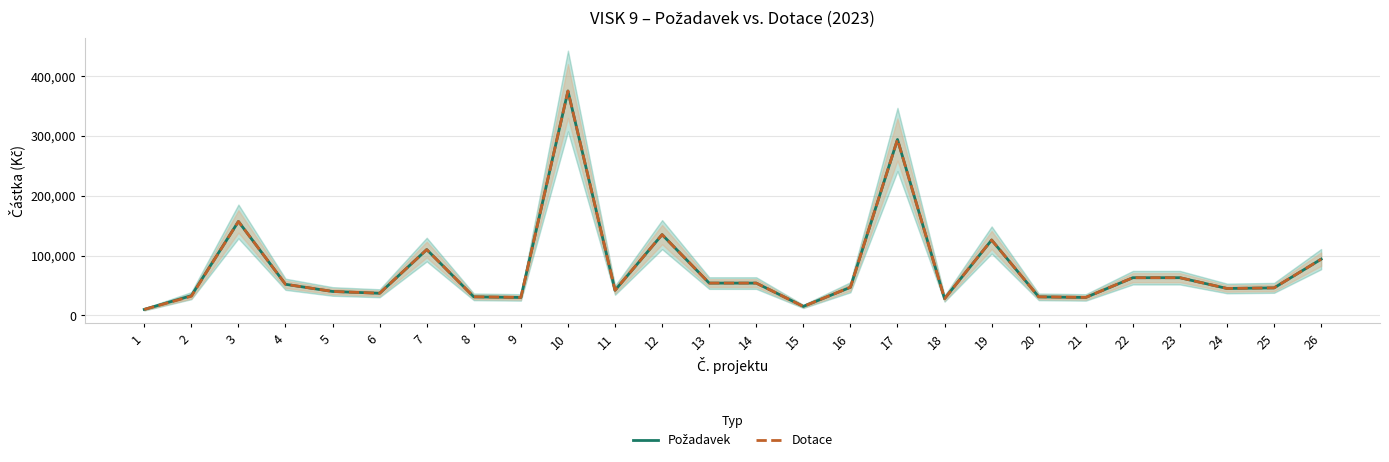

What is the value of the Požadavek point at the 11th from the left?

42000